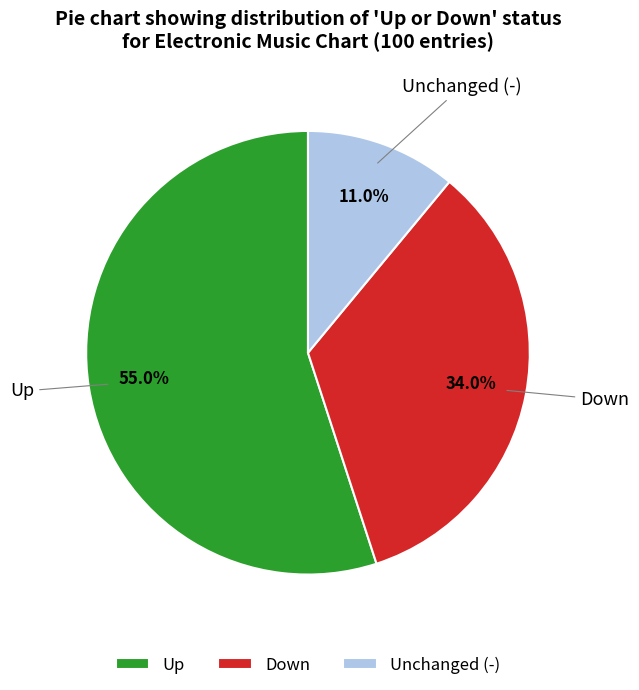

Count the number of slices in the pie.

3